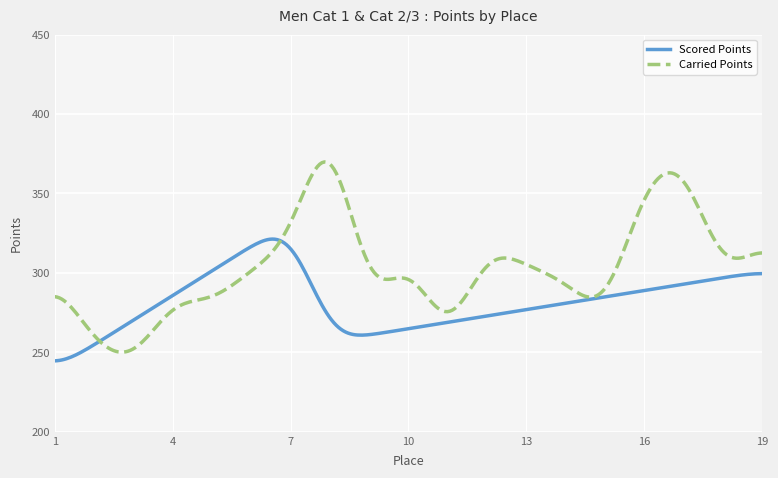

What is the lowest value of the Carried Points series?

250.1